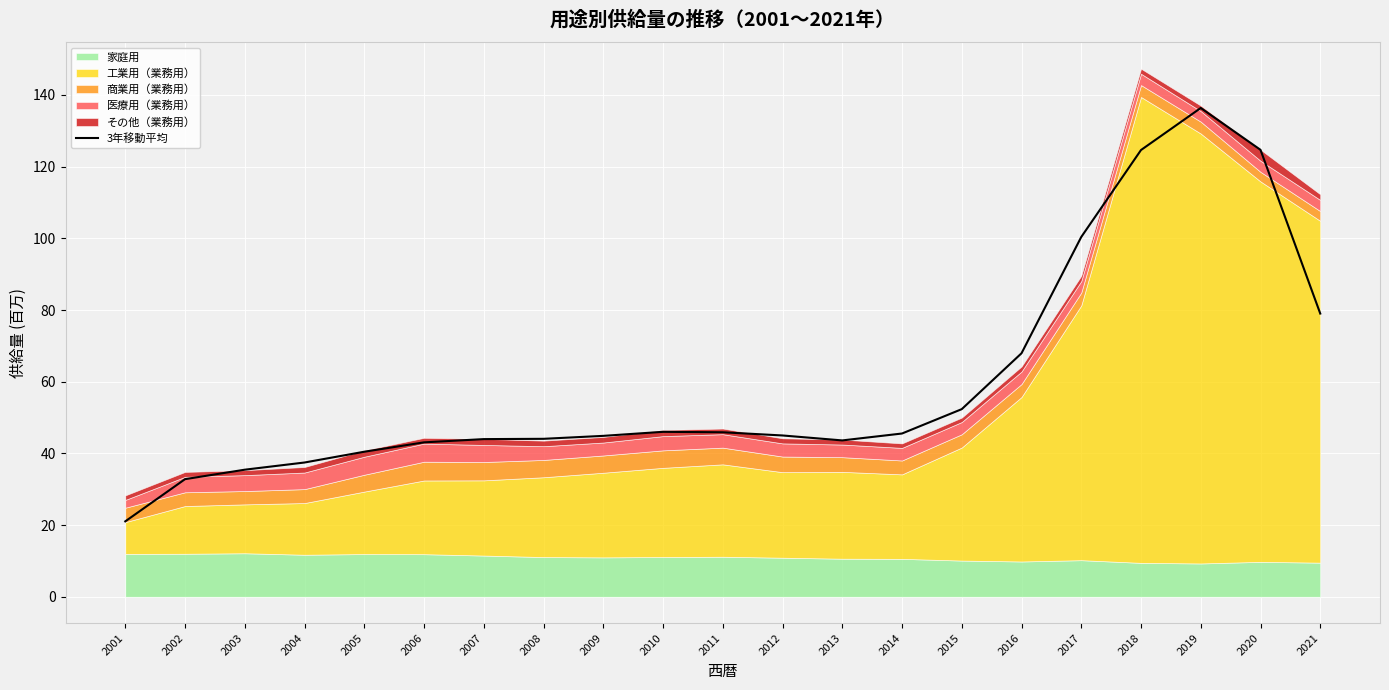

What is the difference between the maximum and minimum values?

115.3